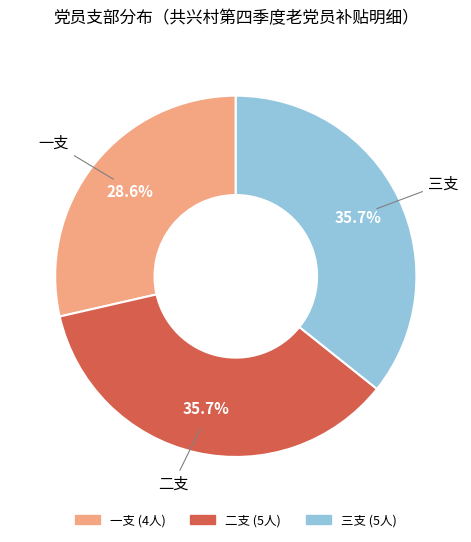

Which slice is the smallest?

一支